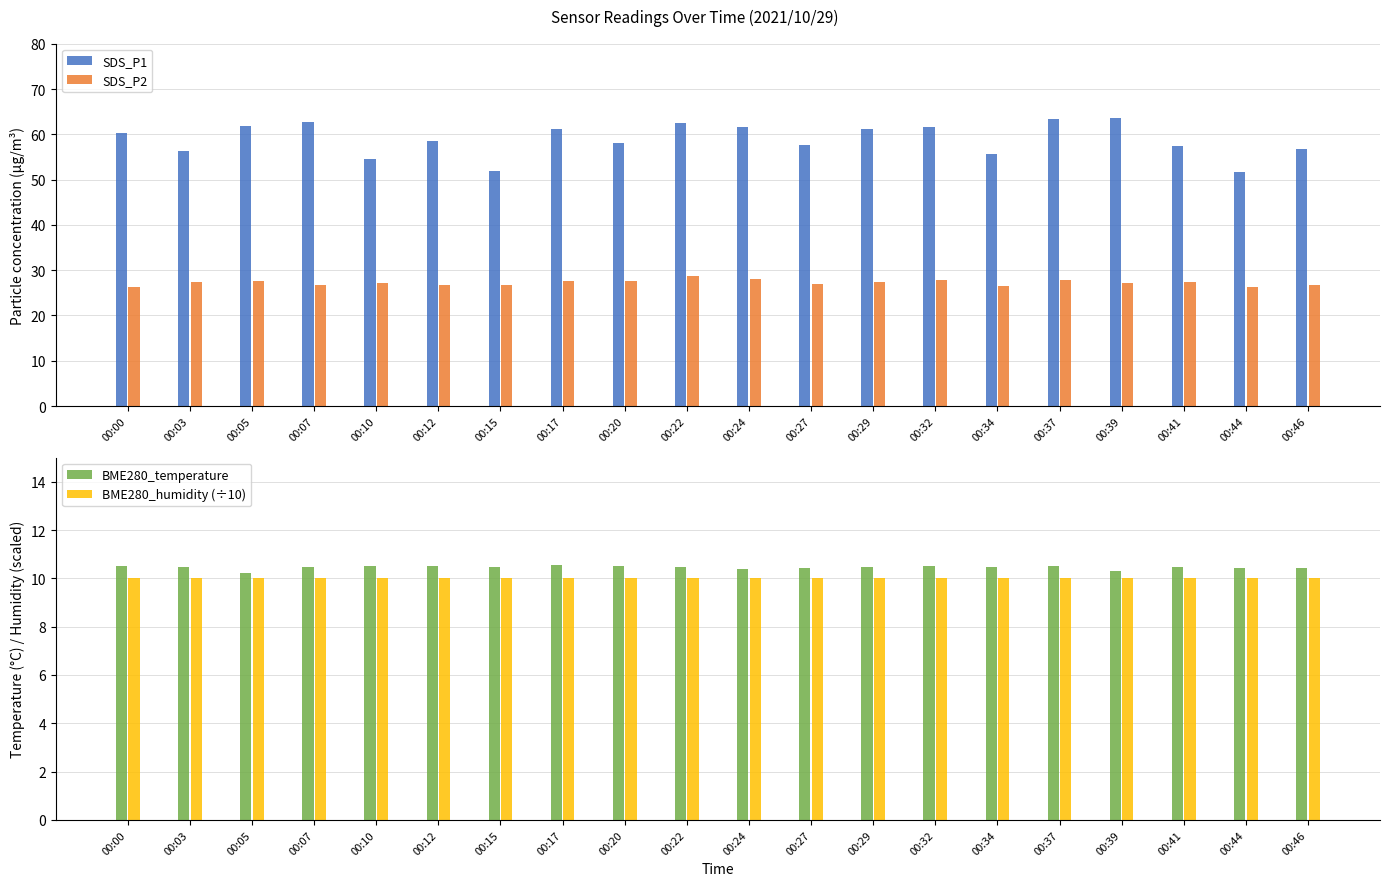

What is the total value across all series at 00:10?

102.3